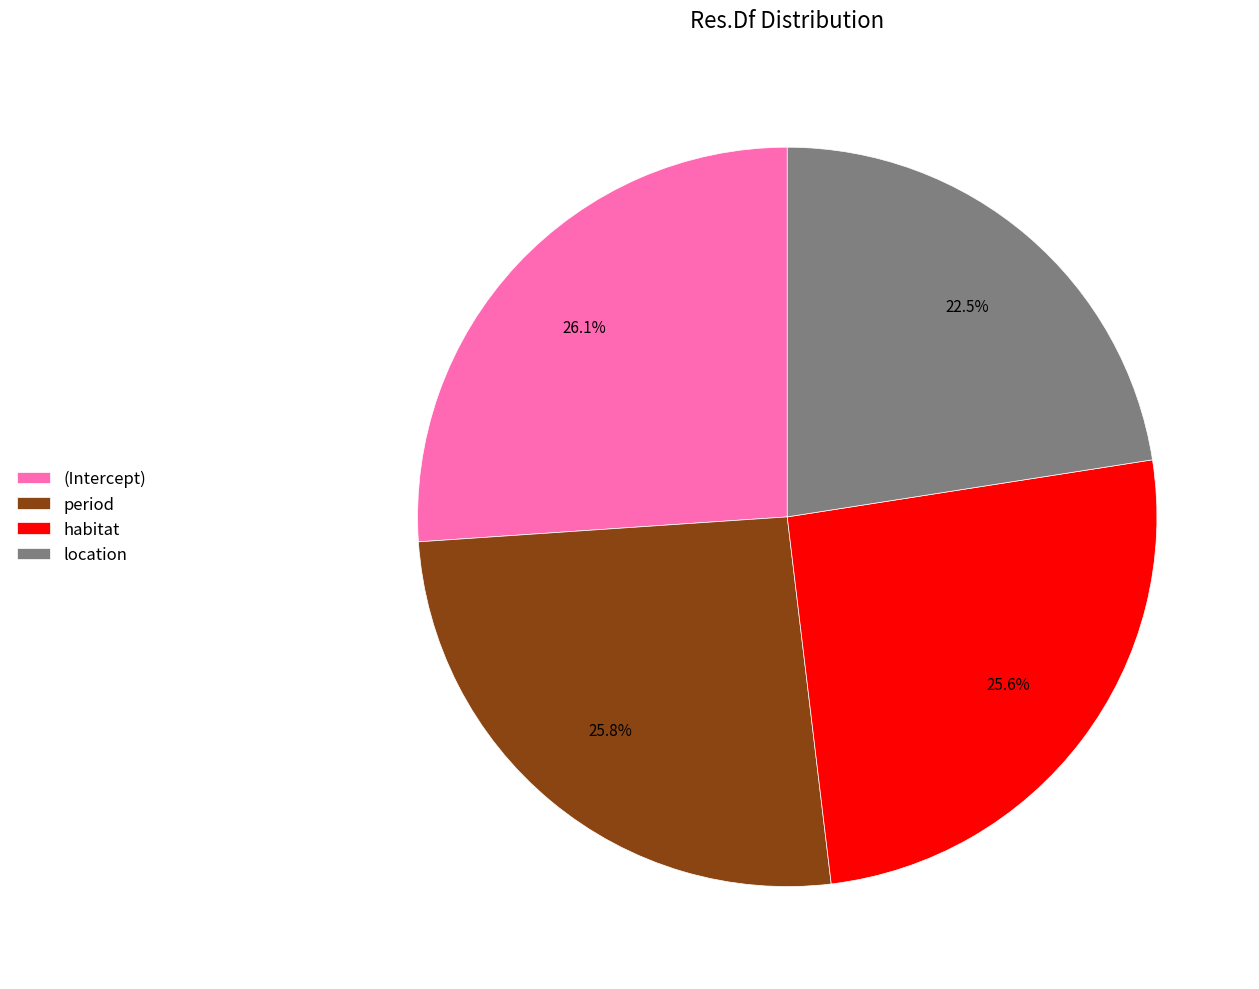

The habitat slice represents 35% of the pie. True or false?

False